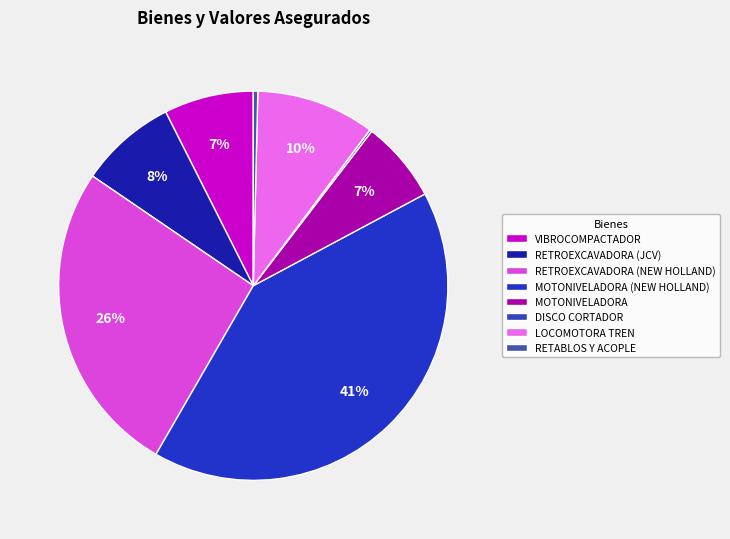

To the nearest percent, what is the difference between the MOTONIVELADORA and RETROEXCAVADORA (NEW HOLLAND) slice percentages?

19%